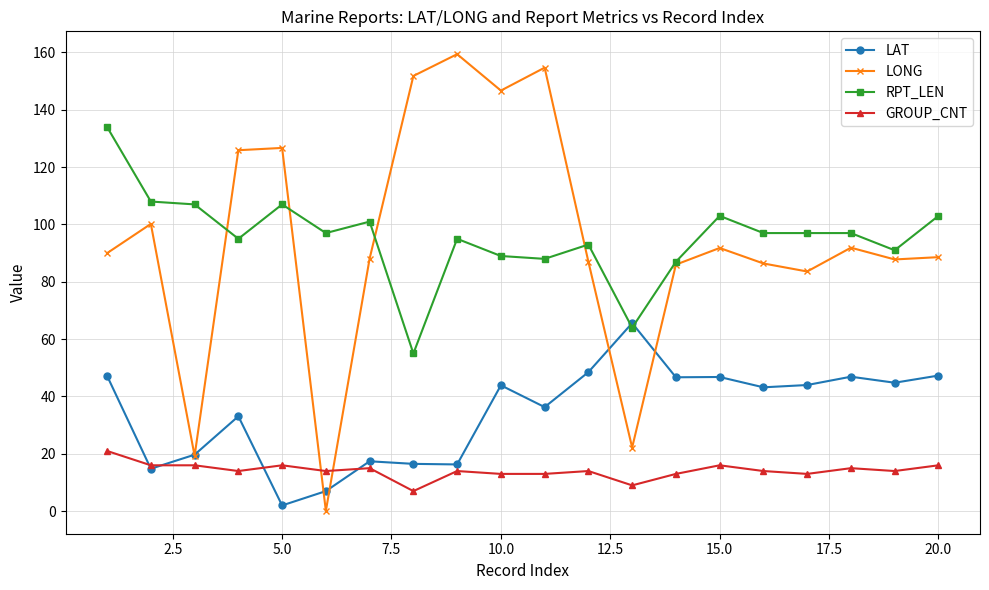

Count the number of categories in the chart.

20